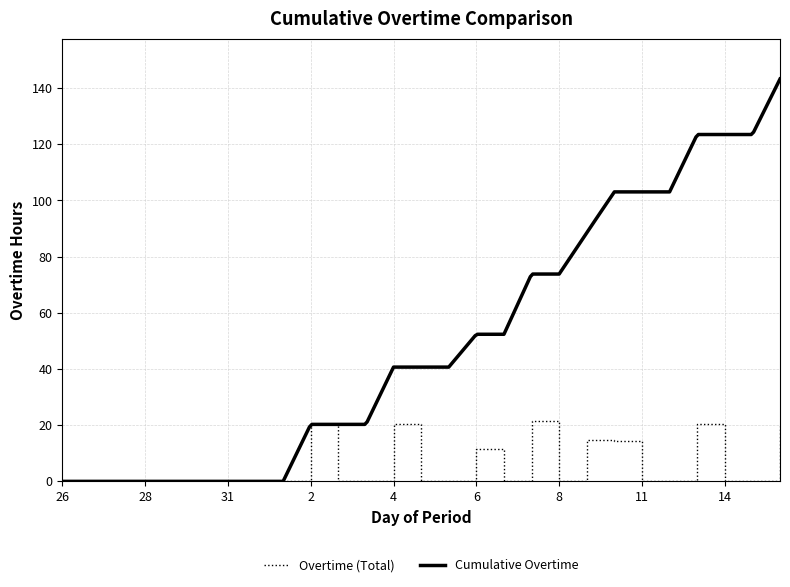

How many values are above zero?

8